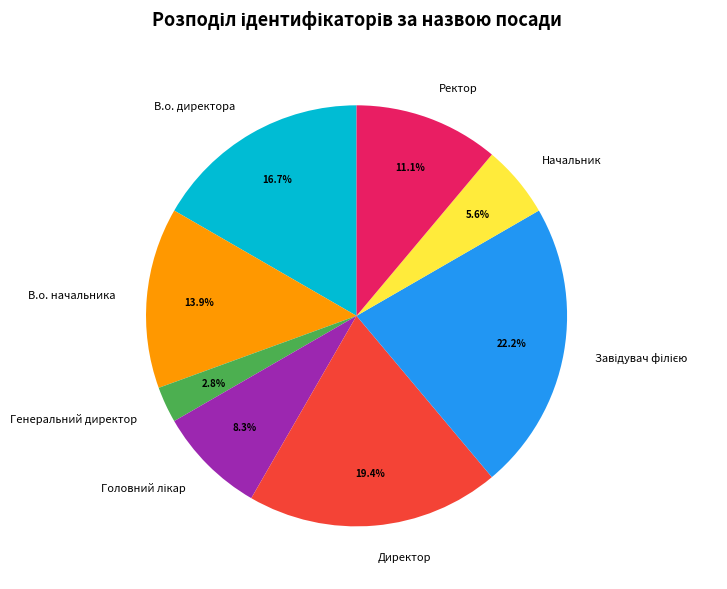

How many slices are in this pie chart?

8